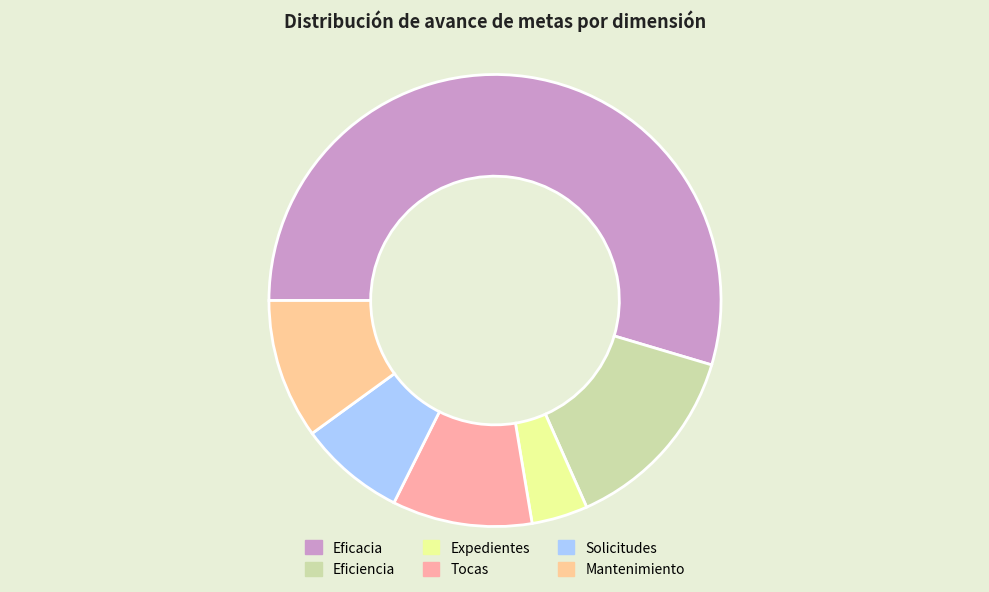

Approximately how many times larger is the value at Mantenimiento compared to Tocas?

1.0